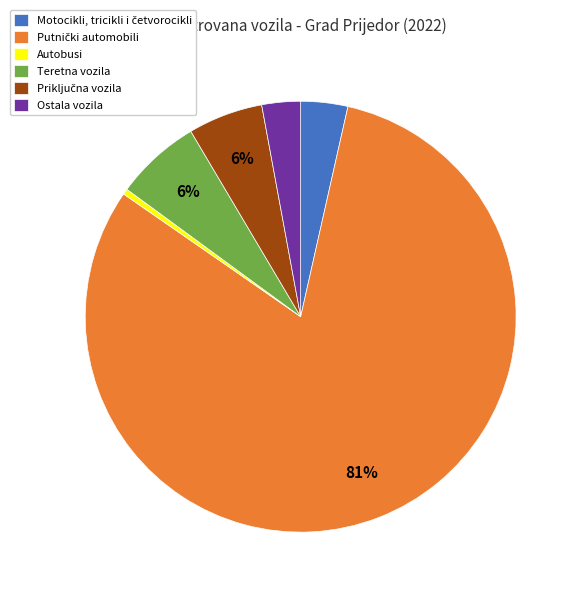

To the nearest percent, what is the difference between the largest and smallest slice percentages?

81%